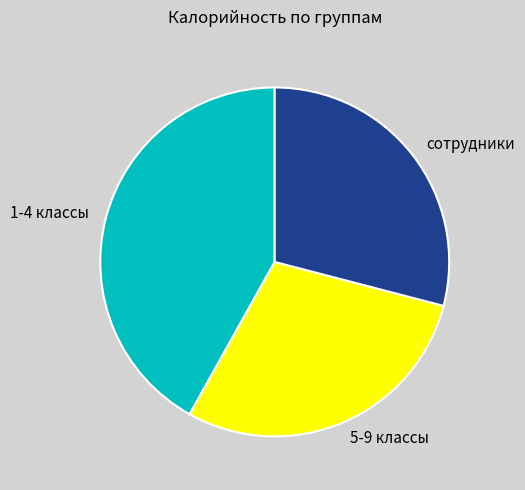

Does any single category account for the majority?

No